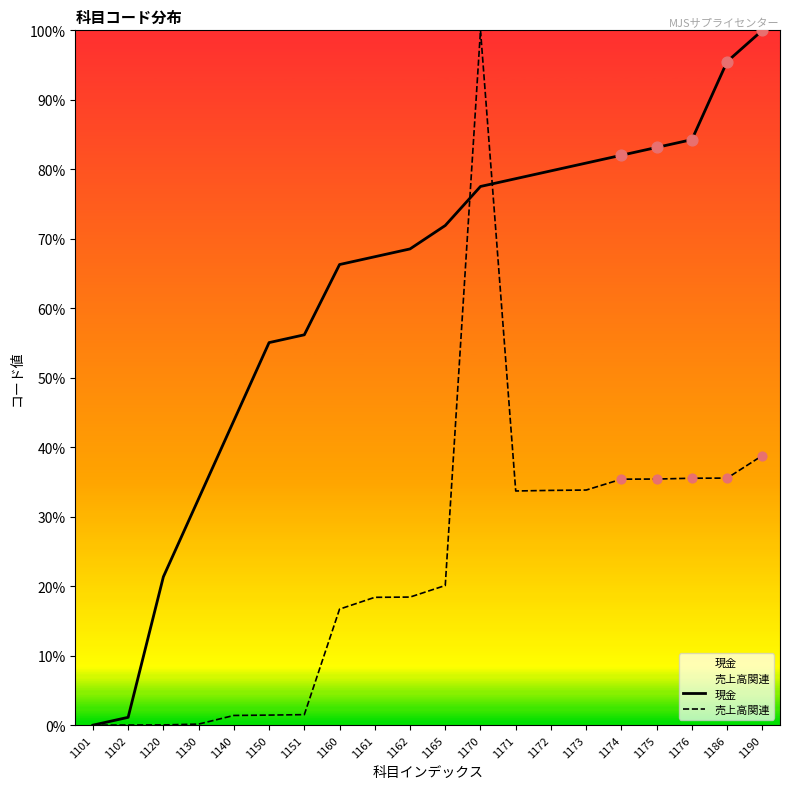

At which category is the sum across all series the highest?

1170